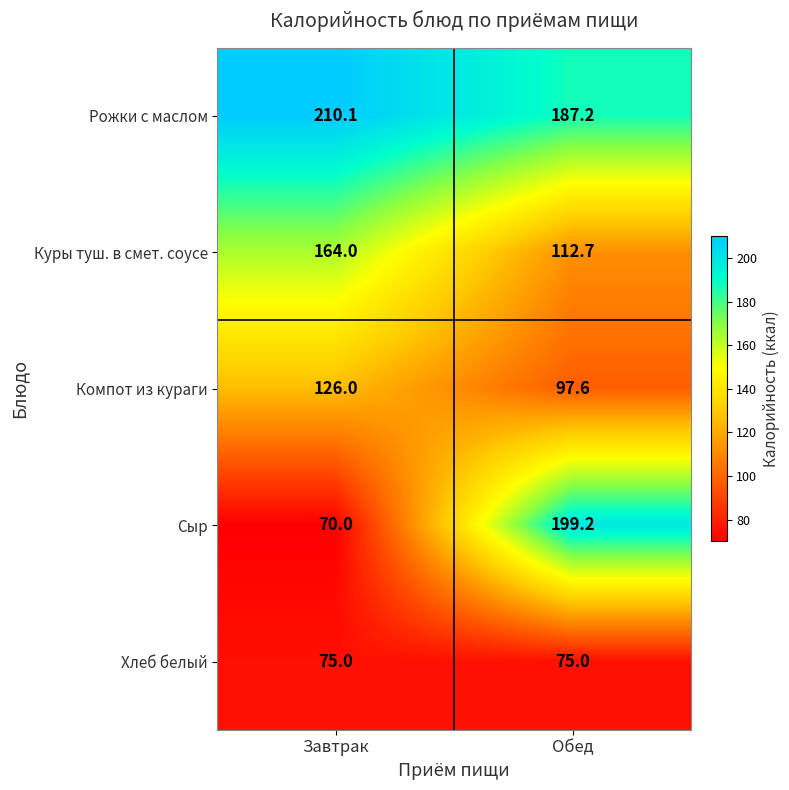

What is the sum of all Сыр values?

269.2